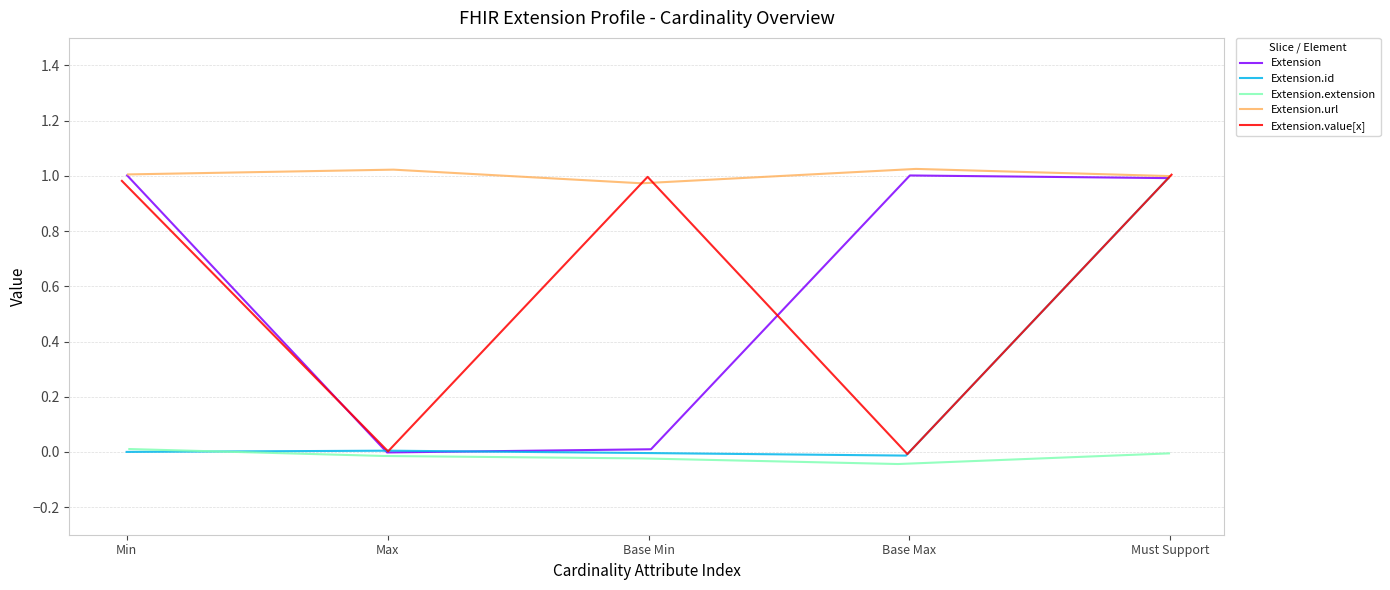

How many positive values does the Extension.value[x] series have?

4